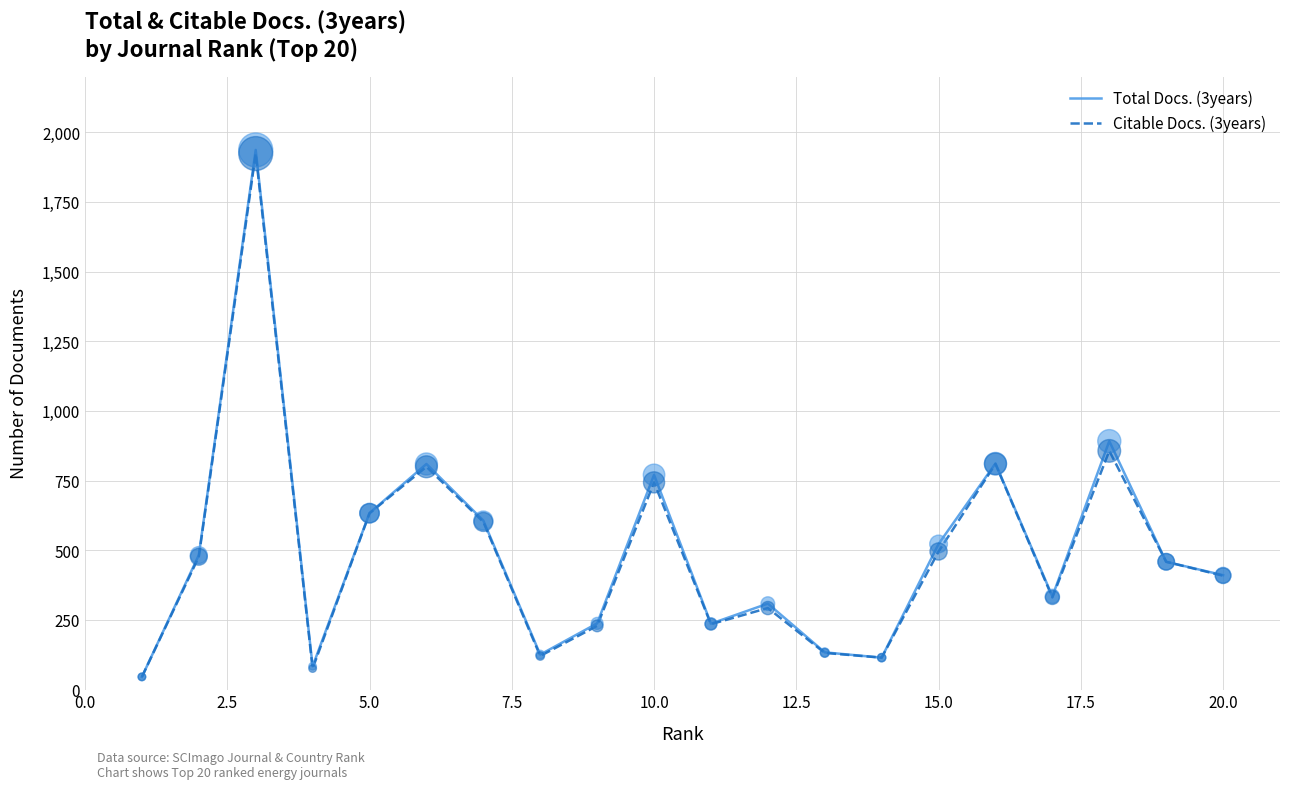

What are all the series names shown in the legend?

Total Docs. (3years), Citable Docs. (3years)